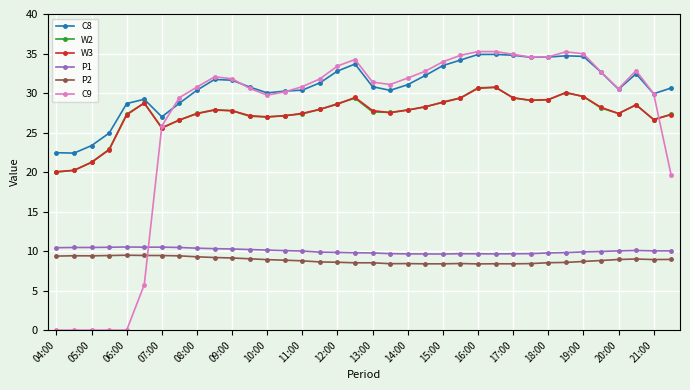

True or false: C8 has more than 2 points higher than both neighbors.

True